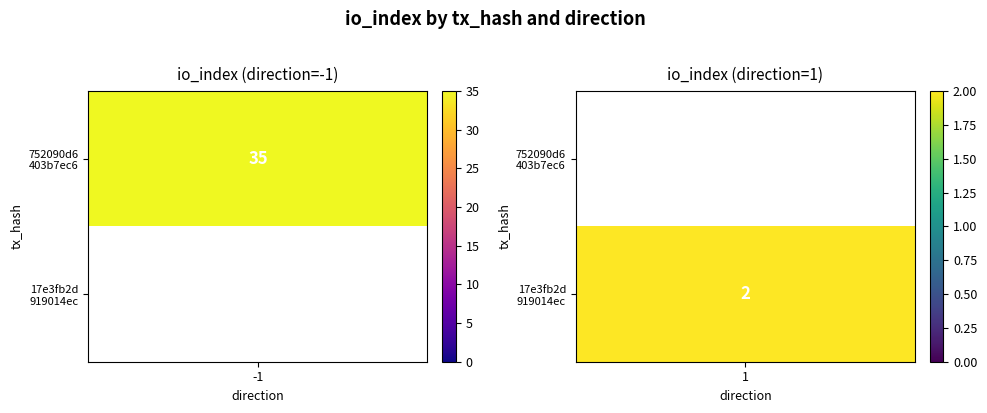

Reading left to right, list all the values displayed in this chart.

752090d6403b7ec6dcae9d6dbaa8a8ed5f0588c: direction=-1	io_index=35
17e3fb2d919014ecd7cd2e864b584df5fcfd879: direction=1	io_index=2